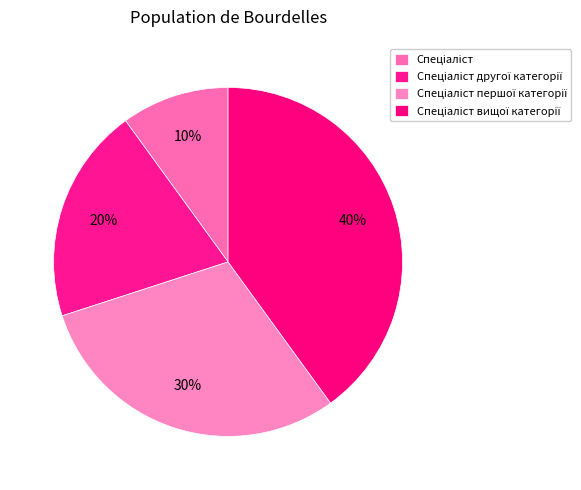

How many slices are in this pie chart?

4